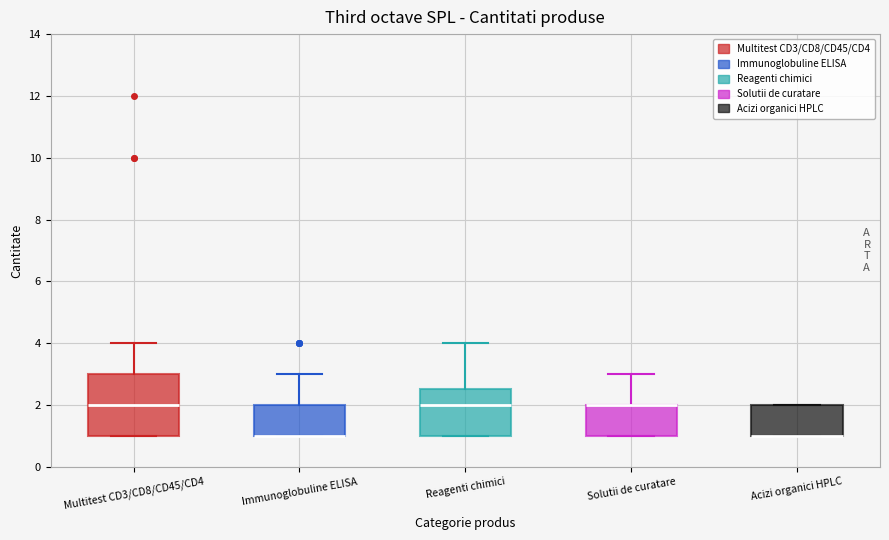

Which box is the tallest, from its lower edge to its upper edge?

Multitest CD3/CD8/CD45/CD4